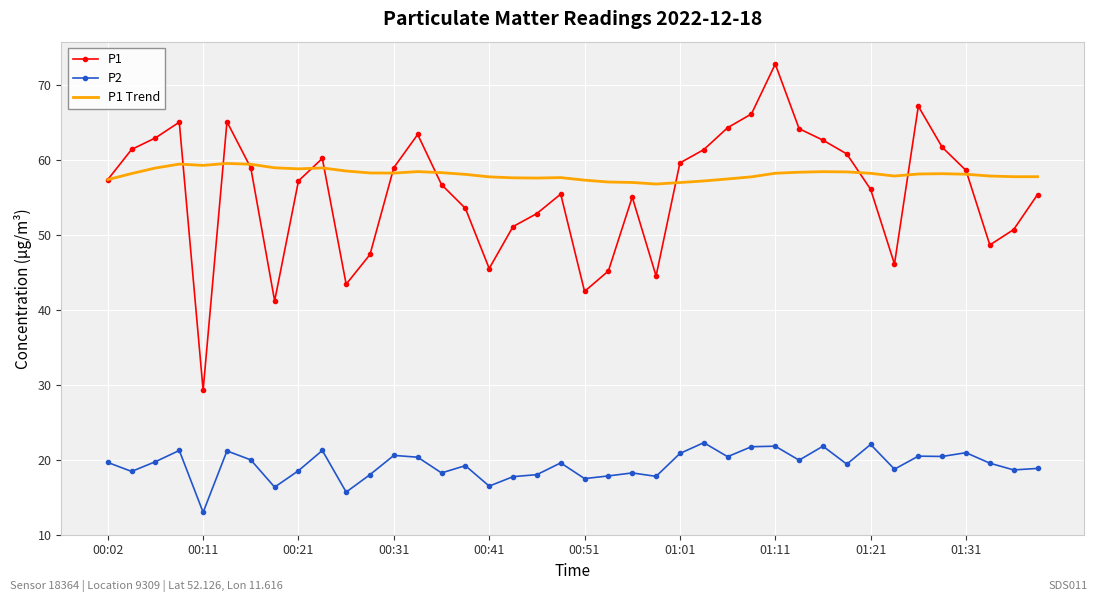

What is the sum of all P1 values?

2231.4